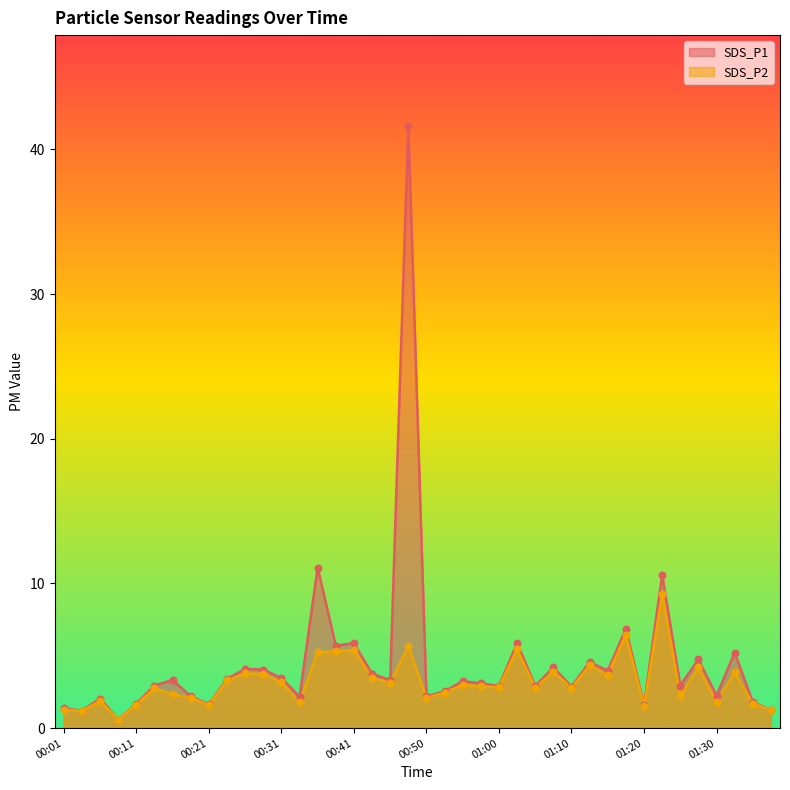

At how many categories does at least one series exceed 35?

1